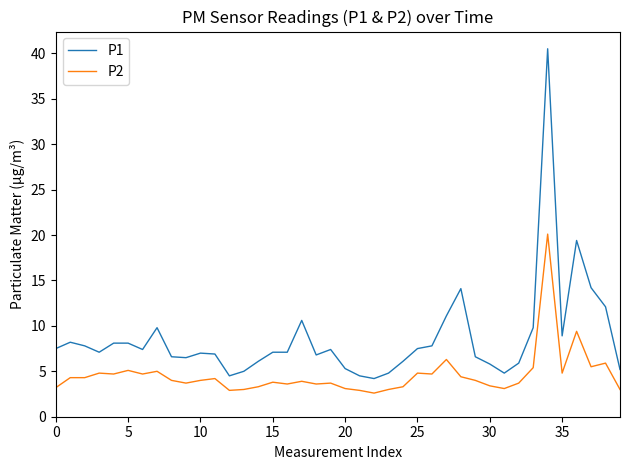

What is the sum of all P2 values?

183.2